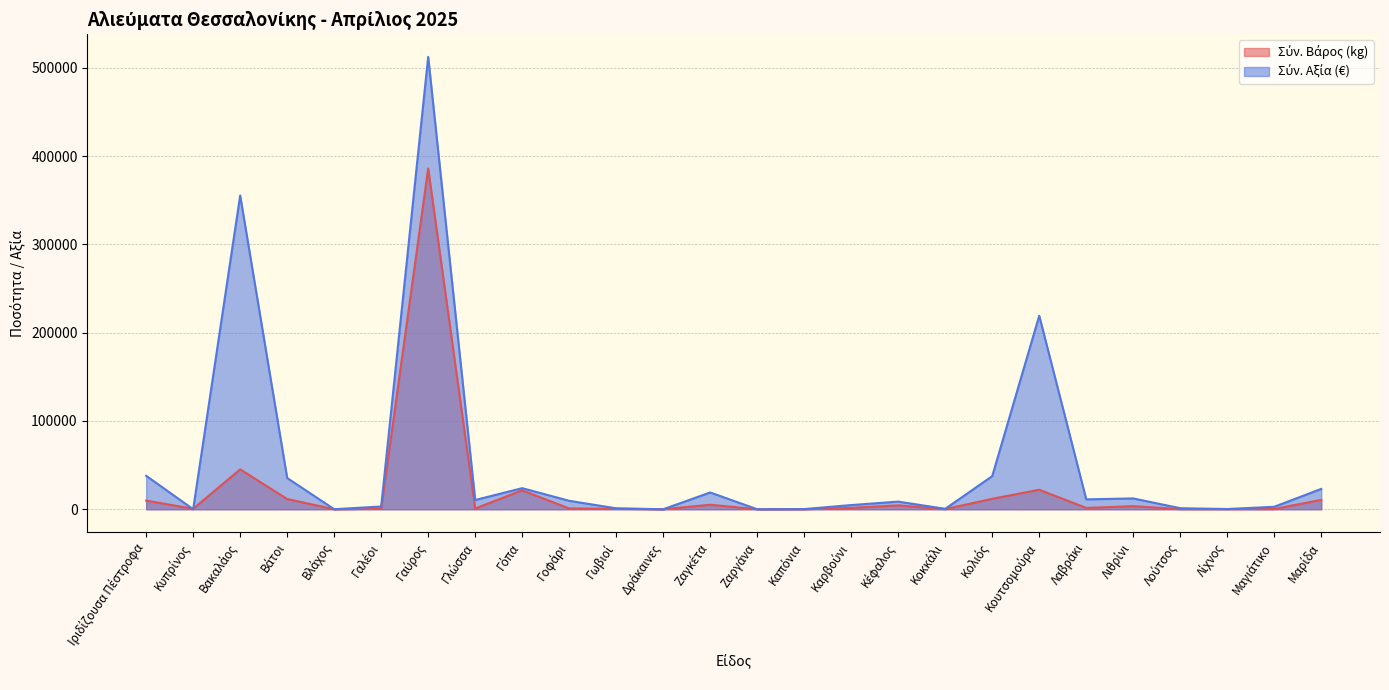

Where is the first local minimum for Σύν. Βάρος (kg)?

Κυπρίνος